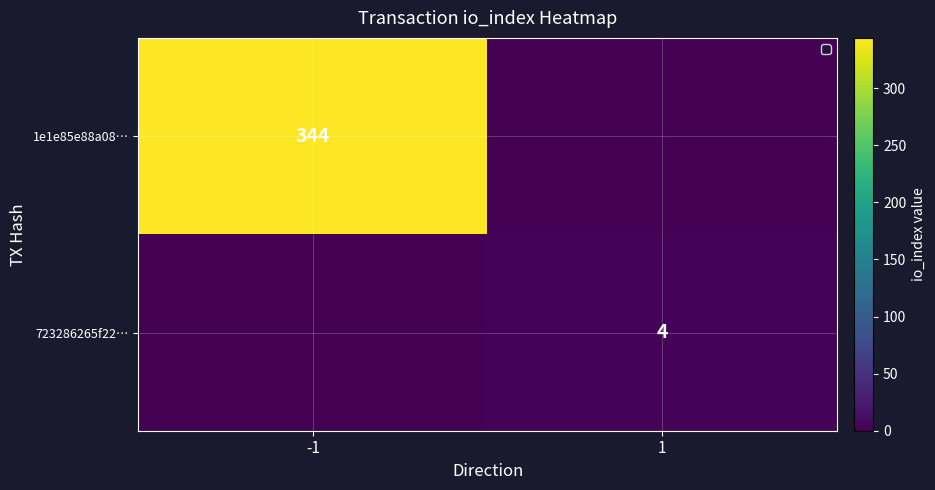

At which category is the sum across all series the highest?

-1